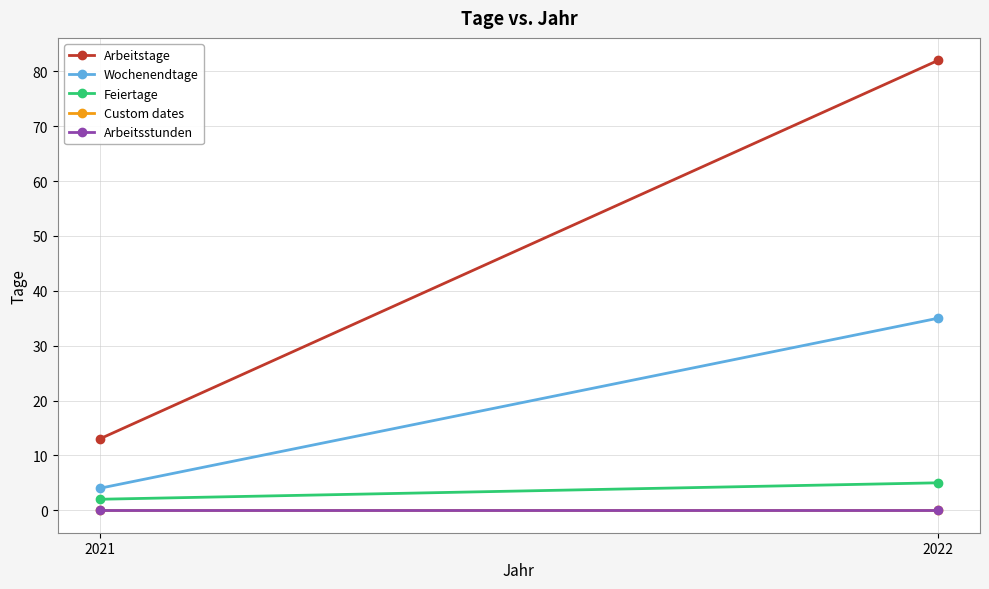

Which series has the widest spread of values?

Arbeitstage